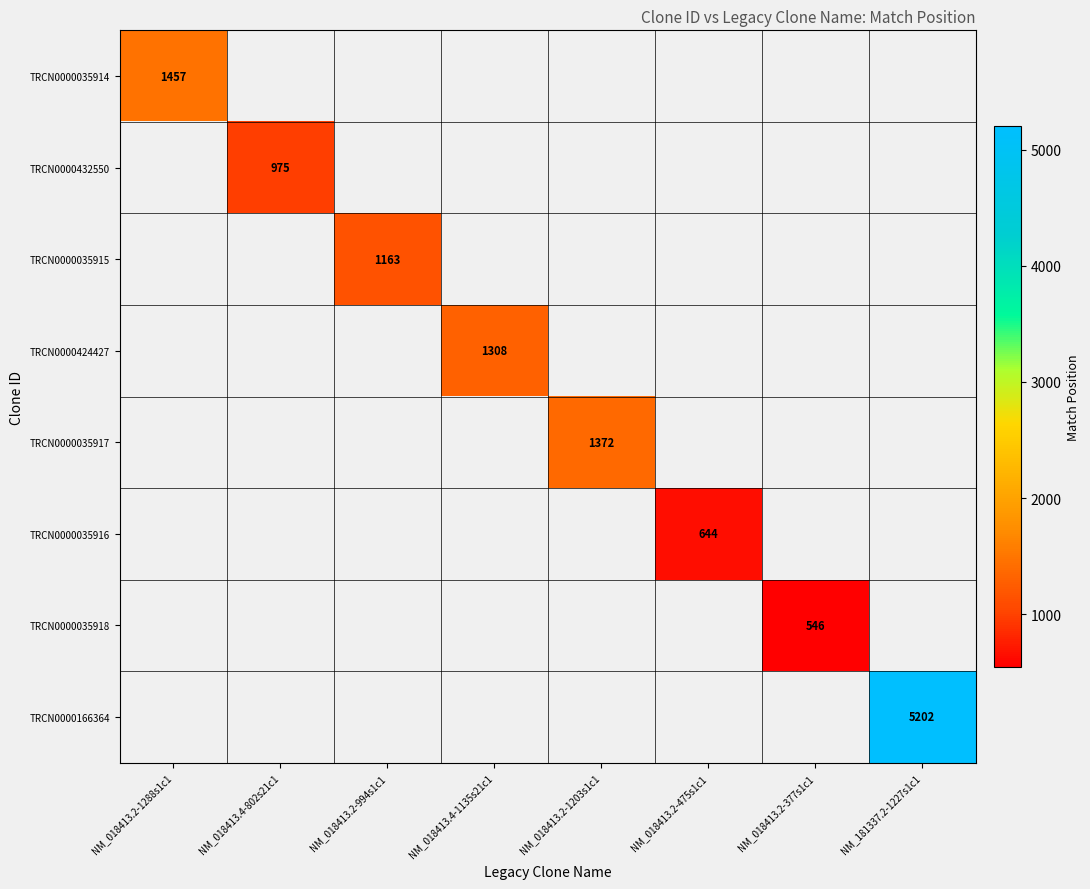

Is it true that TRCN0000035917 equals 1372 at NM_018413.2-1203s1c1?

True